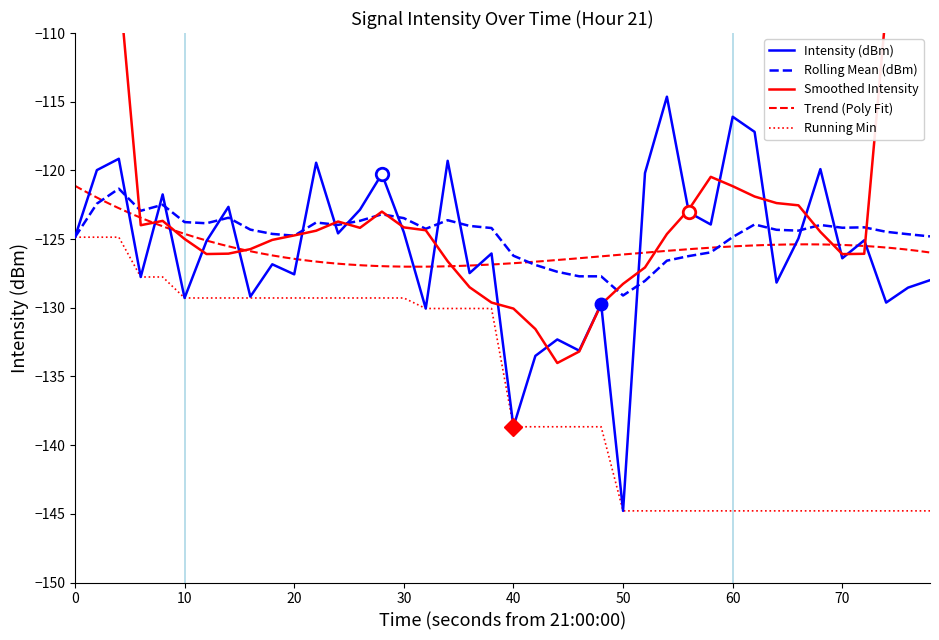

True or false: rolling_mean has more than 1 interior local peaks.

True